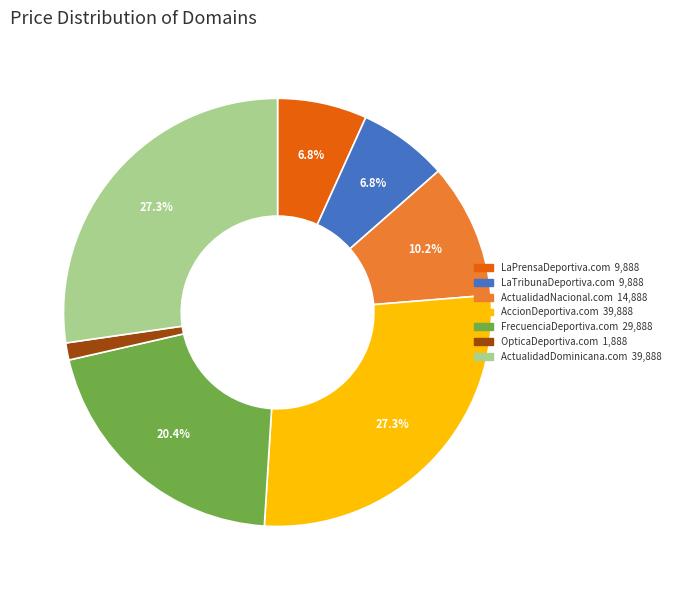

Between ActualidadNacional.com and OpticaDeportiva.com, which is larger?

ActualidadNacional.com